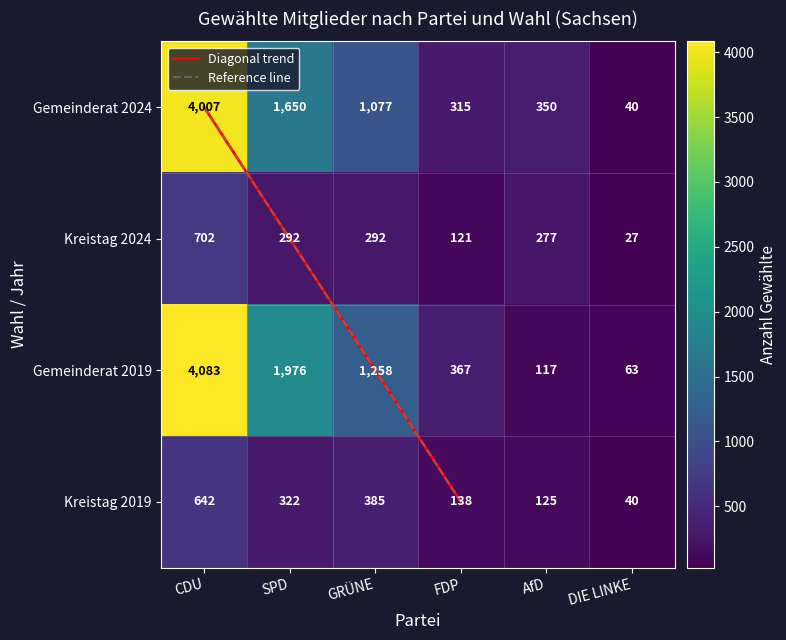

The value of Kreistag 2019 at CDU is 642. True or false?

True